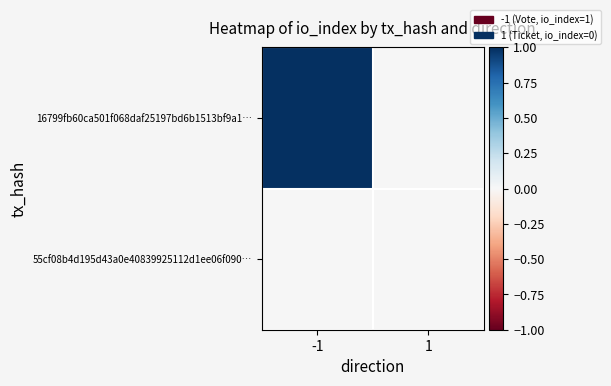

Rank the series by their average value, from lowest to highest.

55cf08b4d195d43a0e40839925112d1ee06f090…, 16799fb60ca501f068daf25197bd6b1513bf9a1…